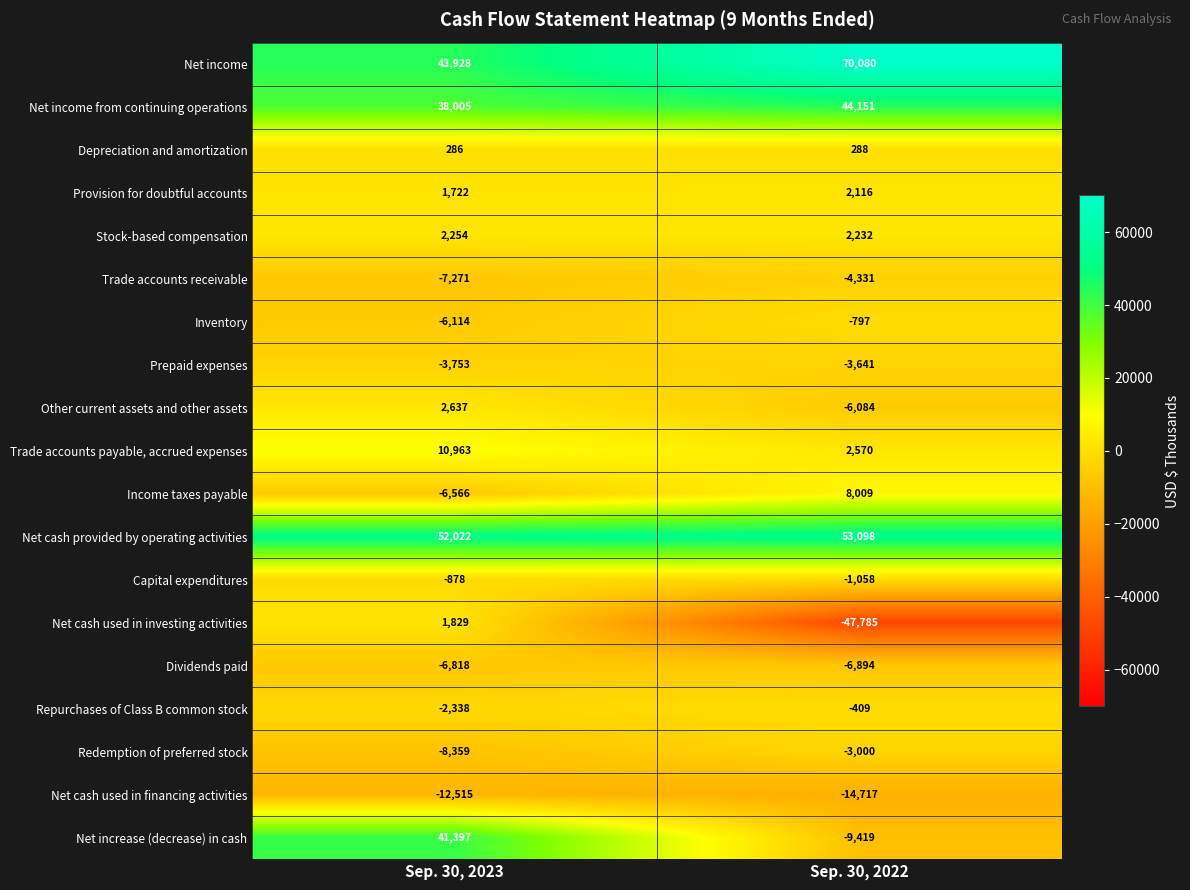

What is the total value across all series at Sep. 30, 2023?

140431